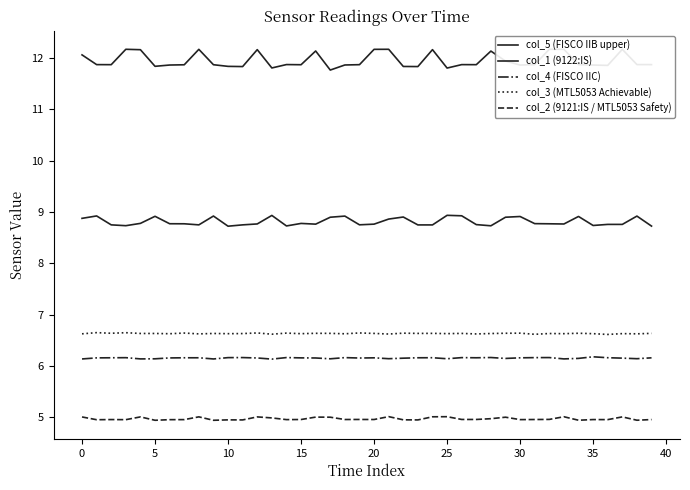

How many lines are shown in the chart?

5